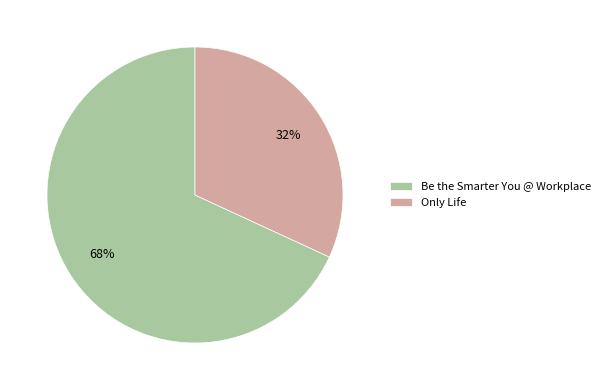

Between Only Life and Be the Smarter You @ Workplace, which is larger?

Be the Smarter You @ Workplace